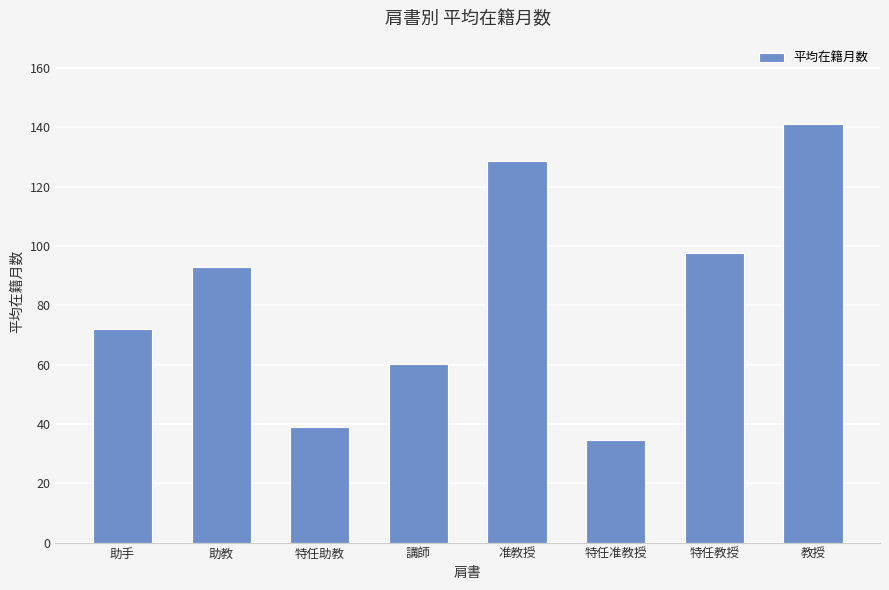

Which category has the lowest value across all series?

特任准教授